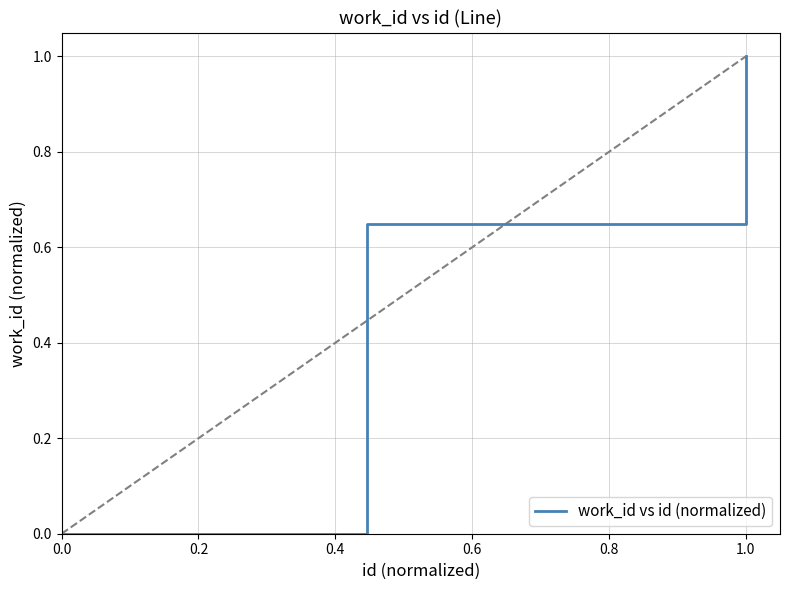

True or false: the data has more than 0 interior local peaks.

False